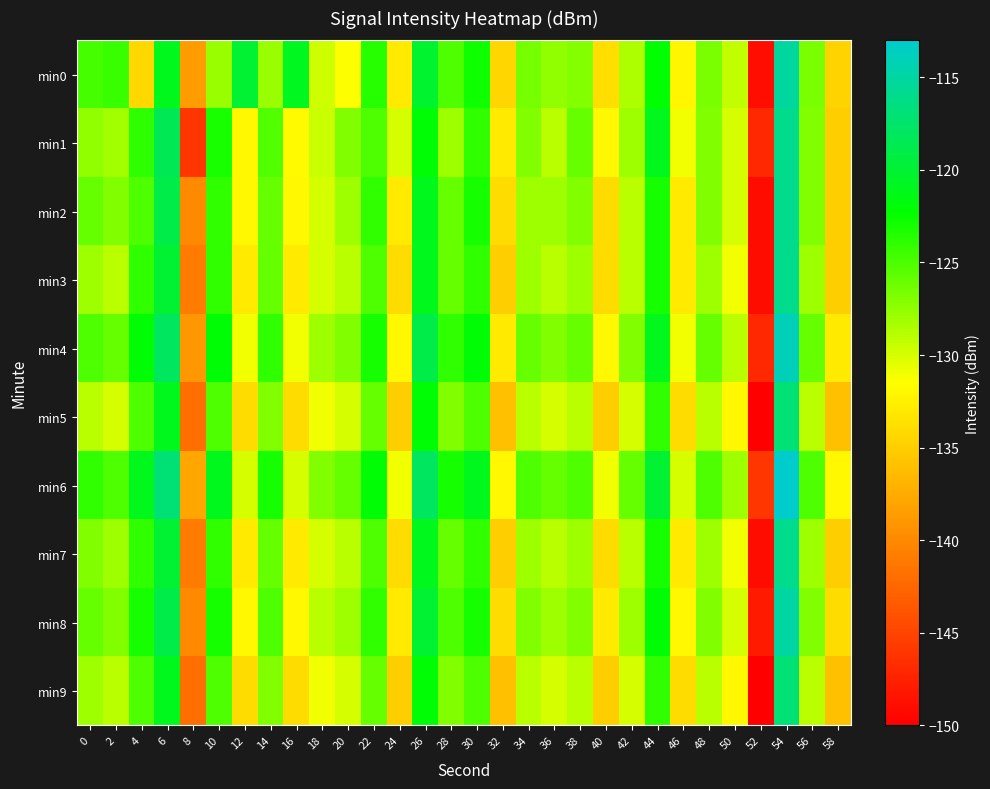

Between 2 and 44, which is larger?

44